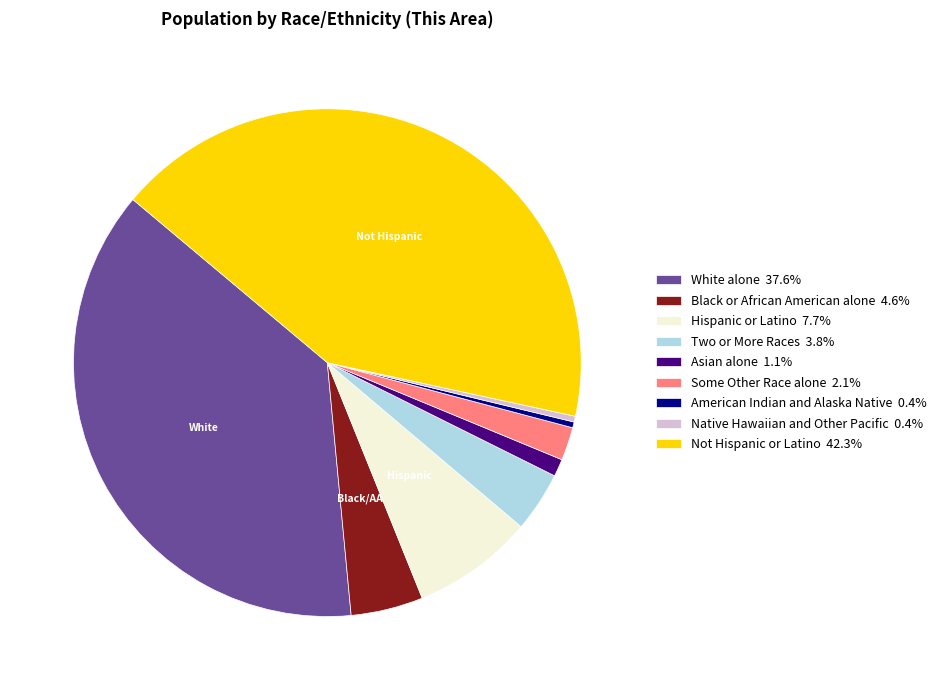

Approximately how many times larger is the value at Not Hispanic or Latino compared to Asian alone?

38.2